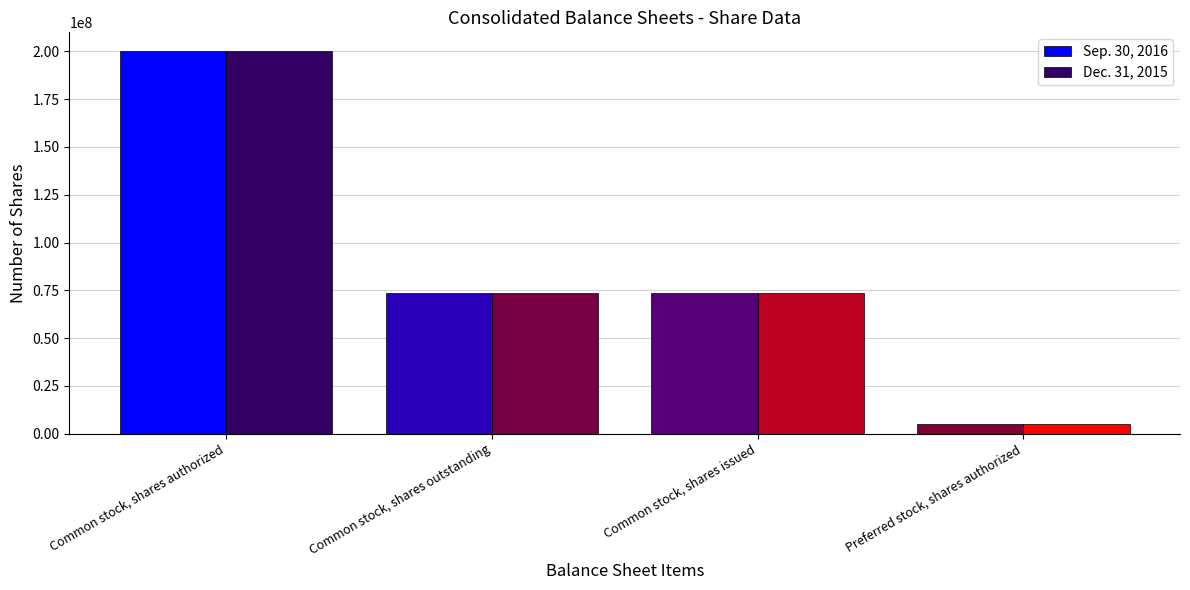

Rank the series at Common stock, shares issued from lowest to highest value.

Dec. 31, 2015, Sep. 30, 2016